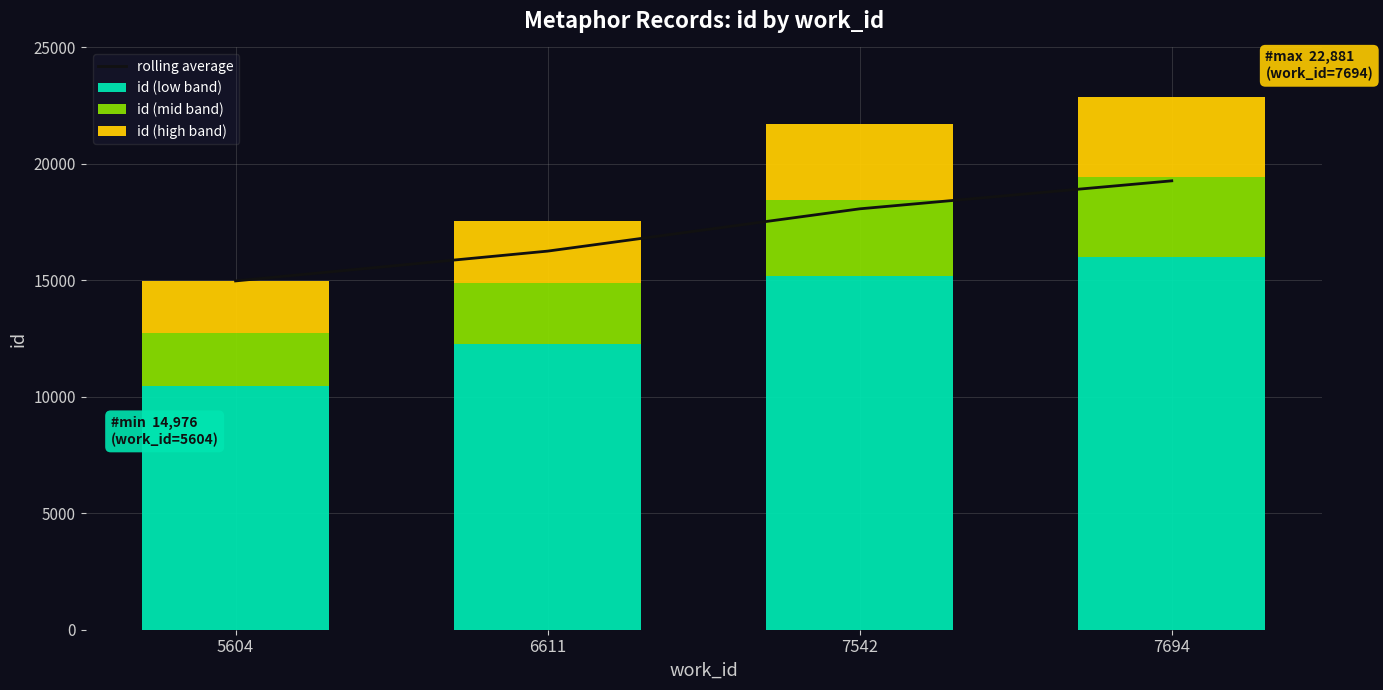

At which category does the chart reach its peak across all series?

7694